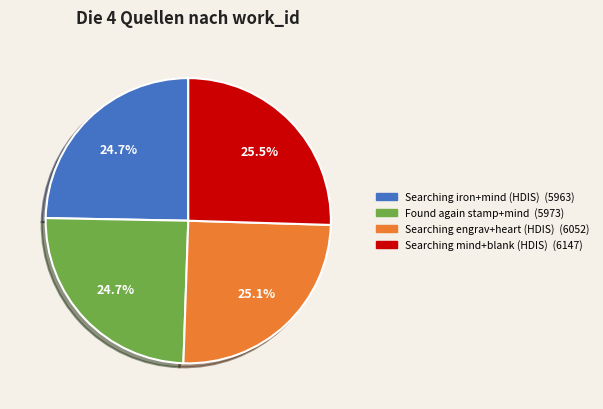

Does any single category account for the majority?

No